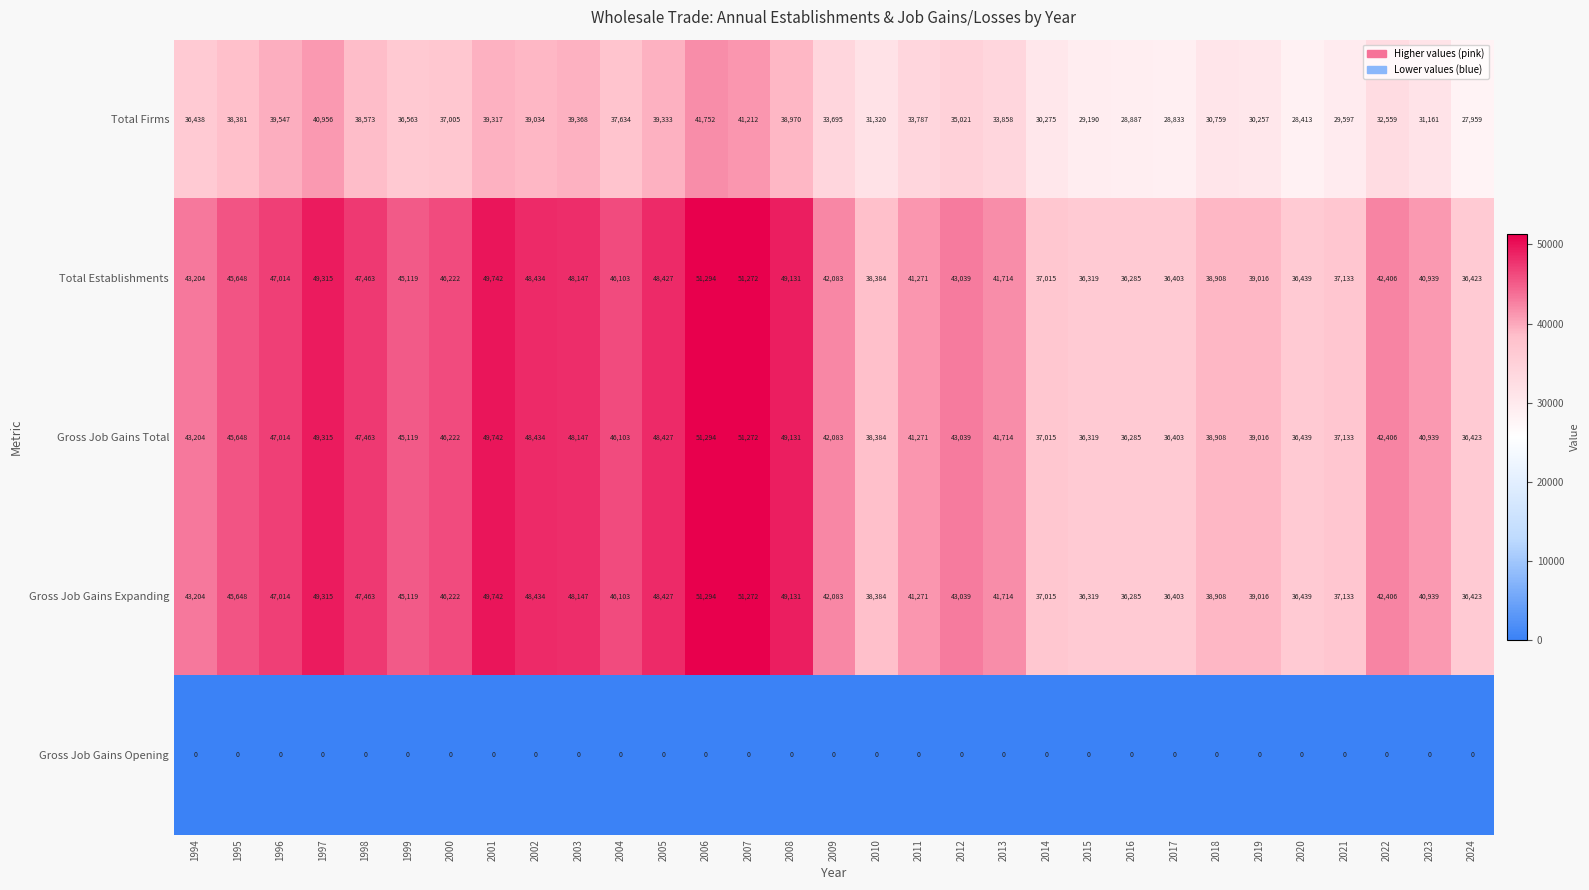

At which category does the chart reach its peak across all series?

2006